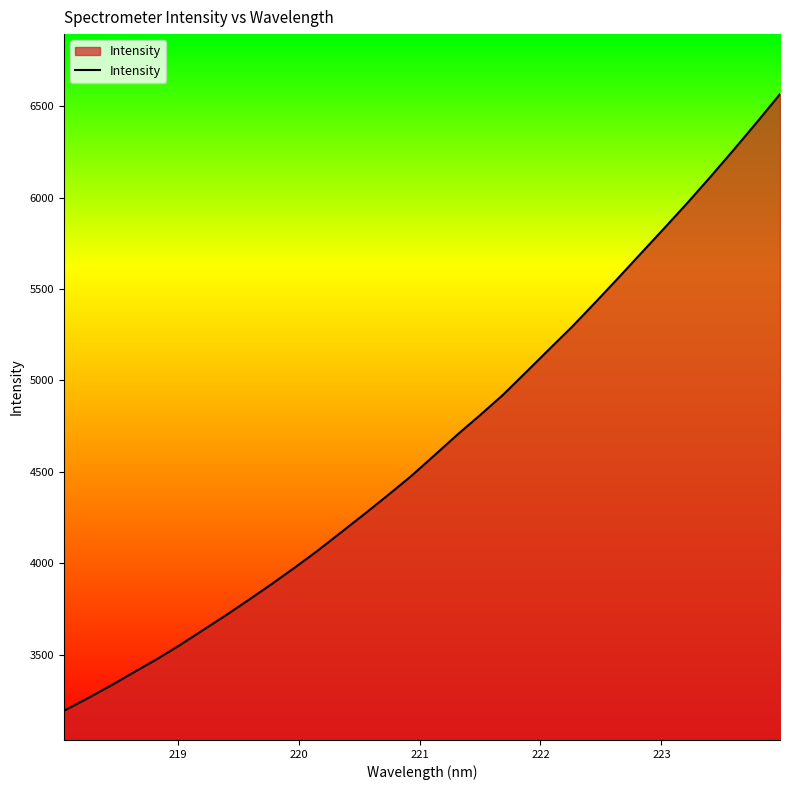

What is the minimum value shown in the chart?

3192.3